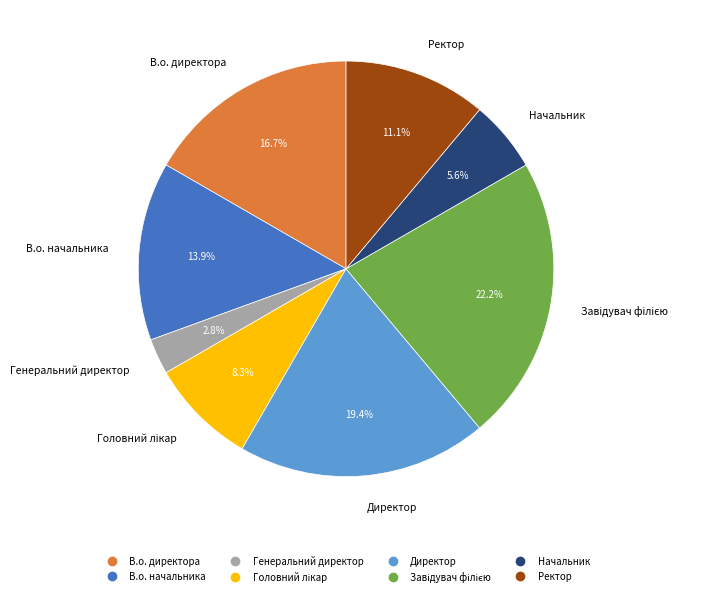

What is the ratio of the value at Директор to the value at В.о. начальника?

1.4